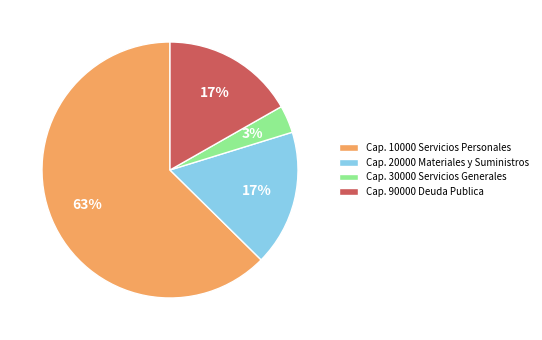

Does Cap. 10000 Servicios Personales account for over 50% of the chart?

Yes